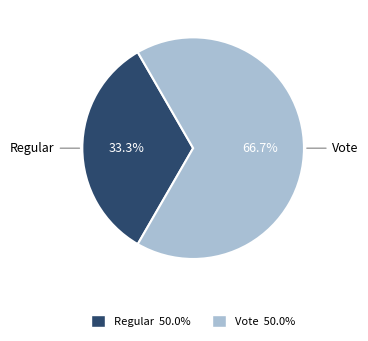

Combined, what portion of the pie is Vote and Regular?

100.0%